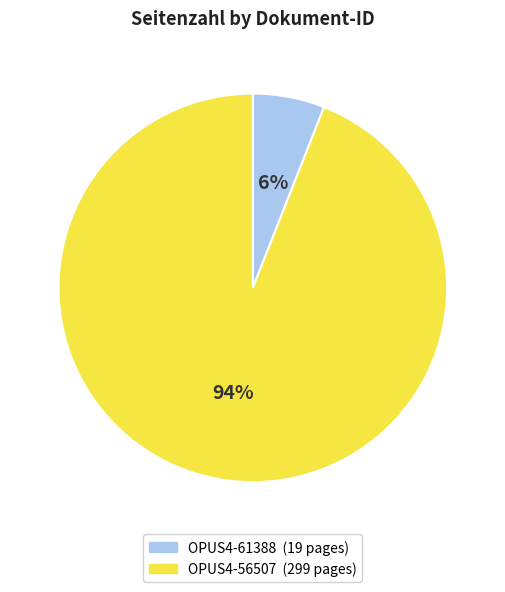

To the nearest percent, what is the difference between the OPUS4-56507 and OPUS4-61388 slice percentages?

88%